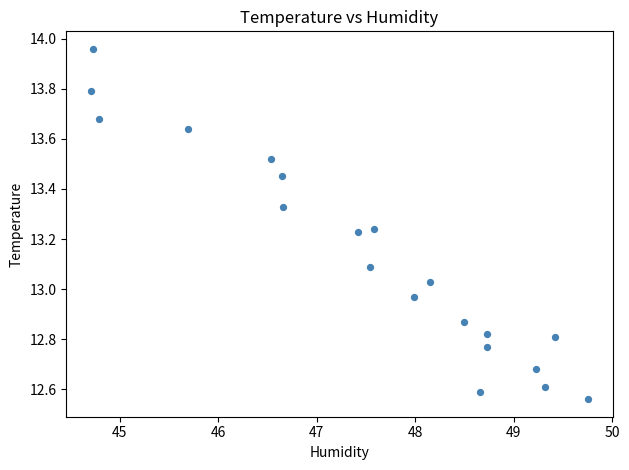

What is the range of X values (max minus min)?

5.0